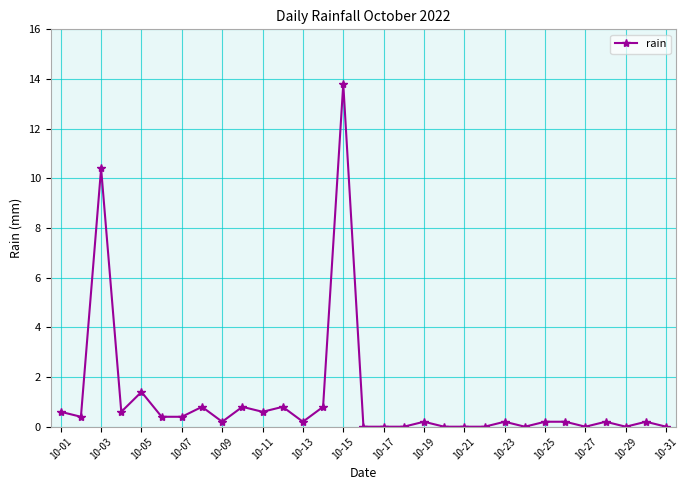

What is the average value?

1.1